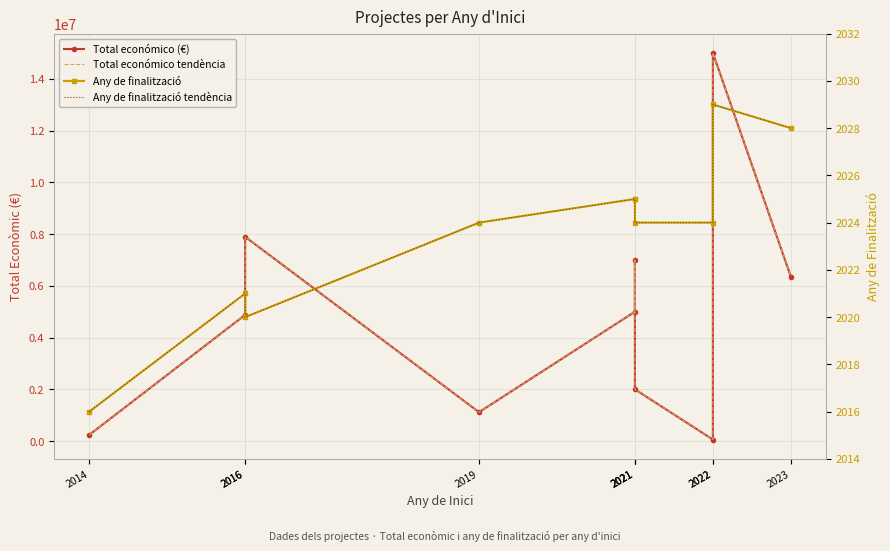

In Total económico tendència, how many points are higher than both neighbors (excluding endpoints)?

3